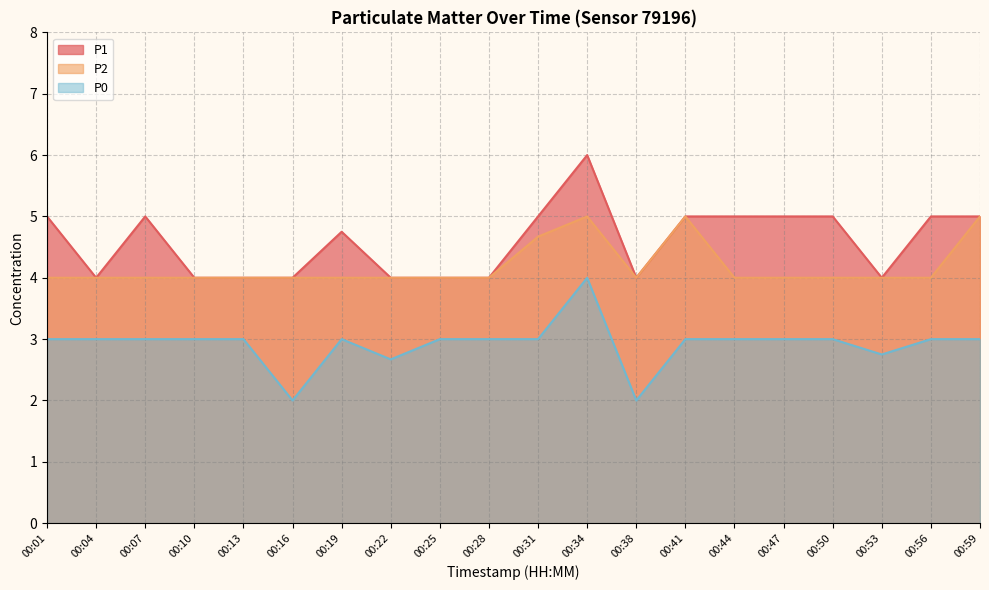

How many distinct data groups are displayed?

3